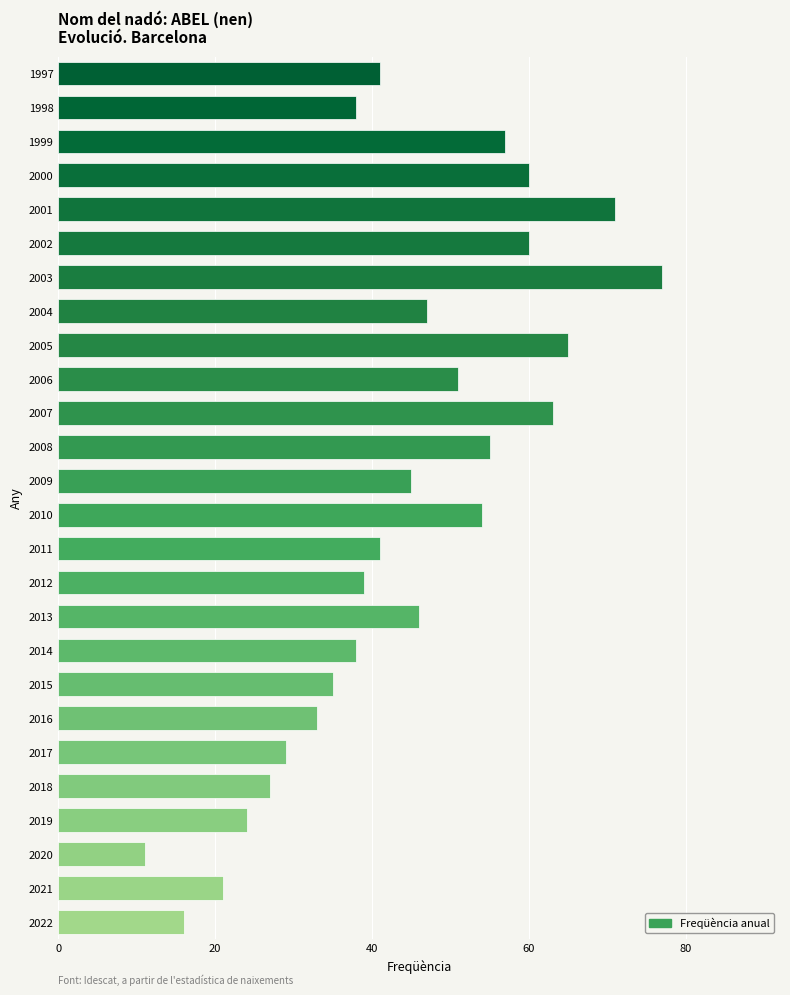

True or false: the data shows 52 at 2017.

False